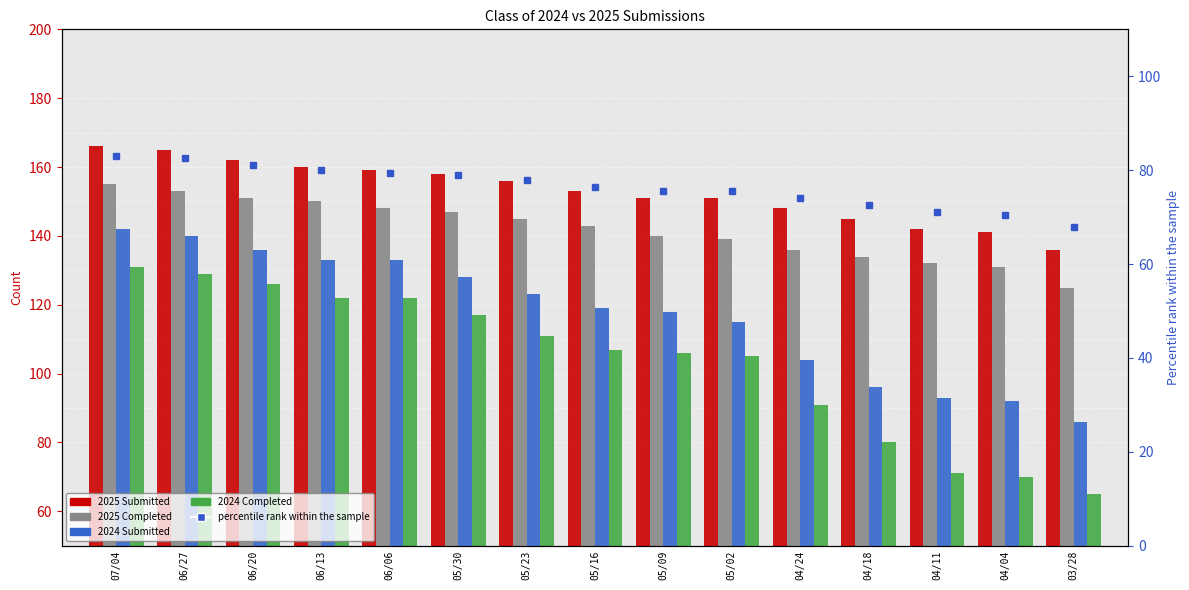

What position from the right is 04/24?

5